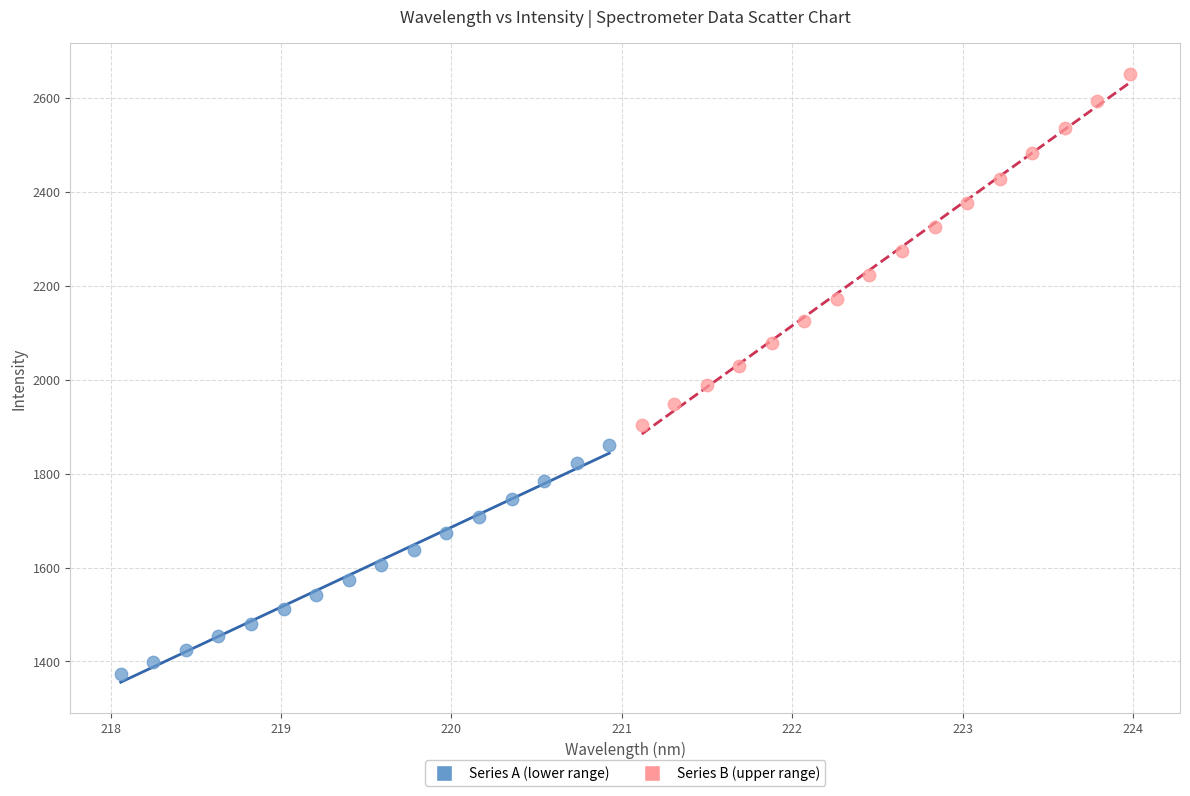

Which series reaches the maximum Y coordinate?

Series B (upper range)